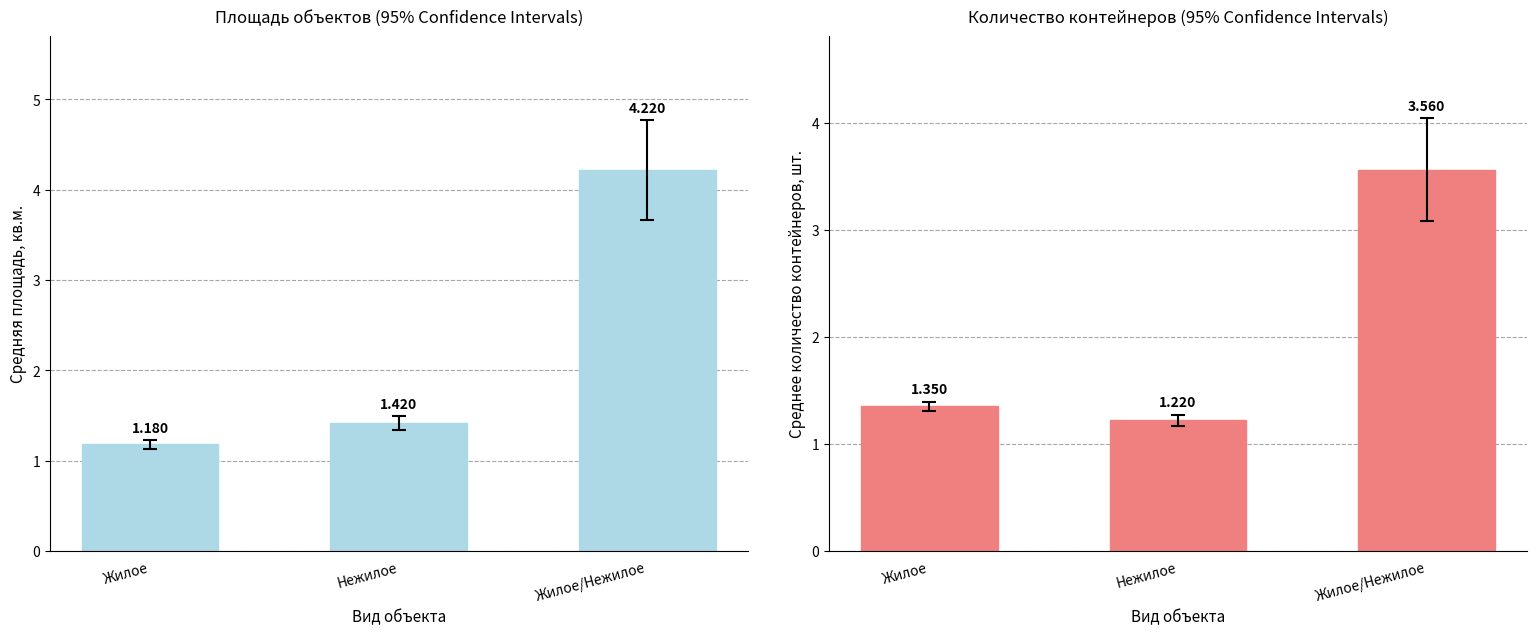

What is the sum of all Количество контейнеров values?

6.1